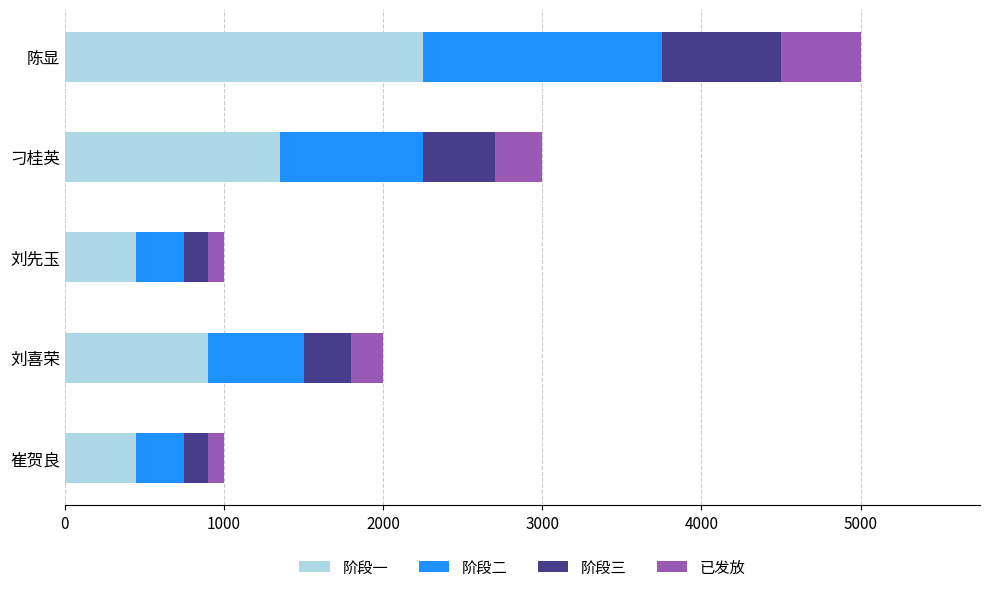

What is the highest value of the 阶段一 series?

2250